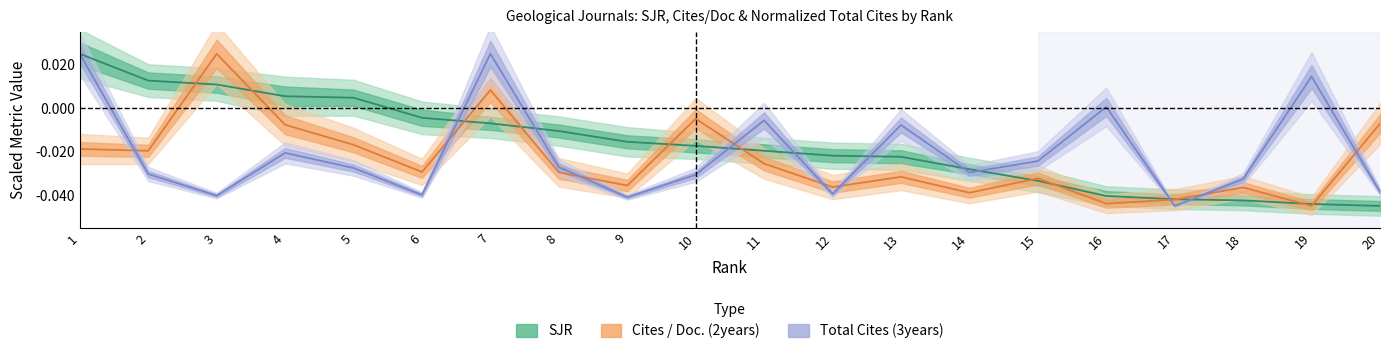

At which category is the sum across all series the highest?

1